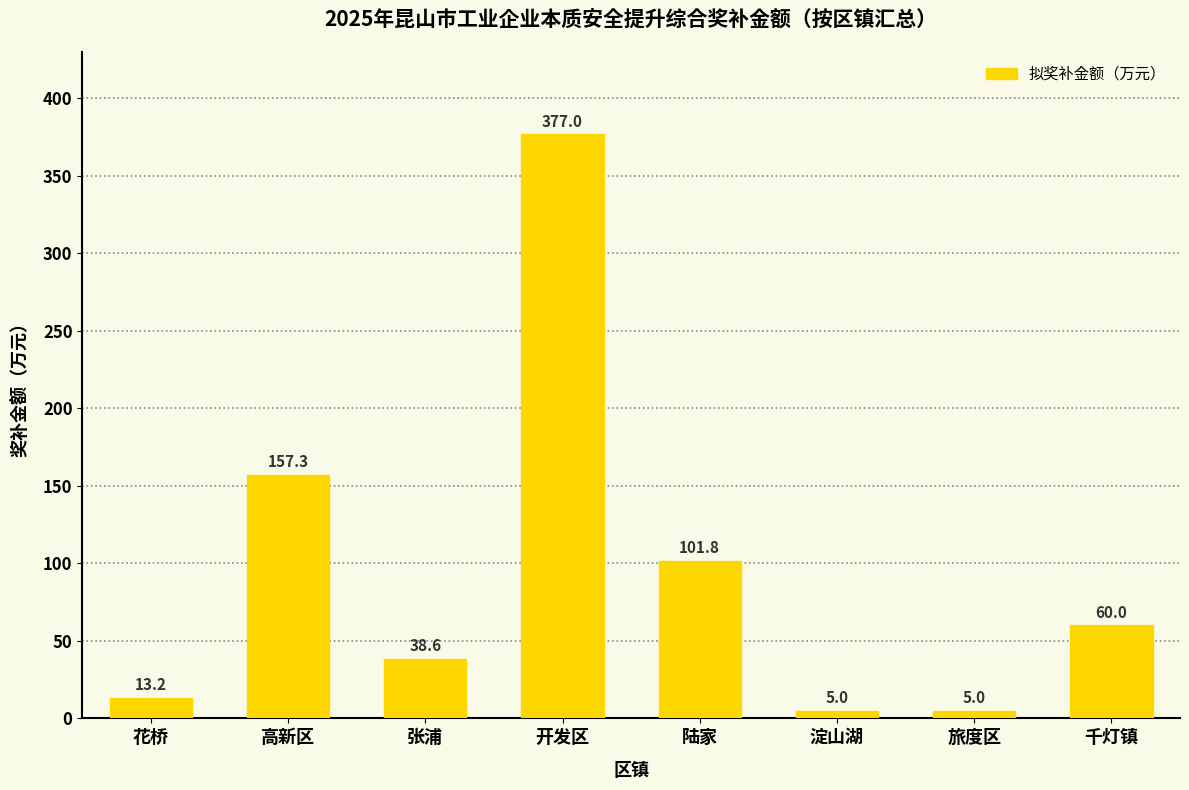

What is the average value?

94.7